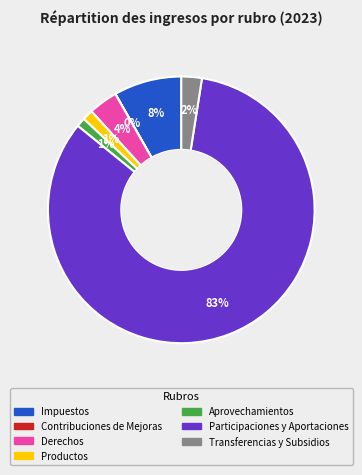

Which slice is the largest?

Participaciones y Aportaciones